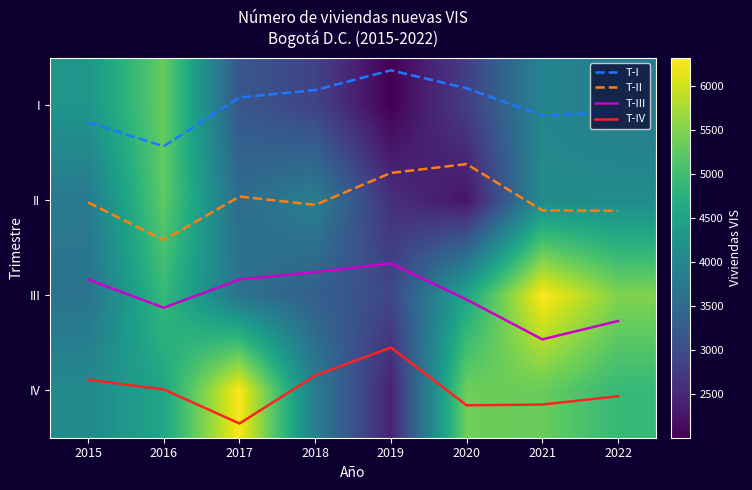

What is the sum of the III values at 2017 and 2020?

8196.0